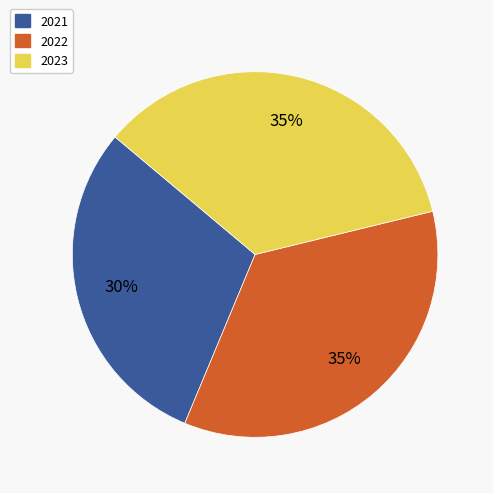

What is the smallest slice in the pie chart?

2021